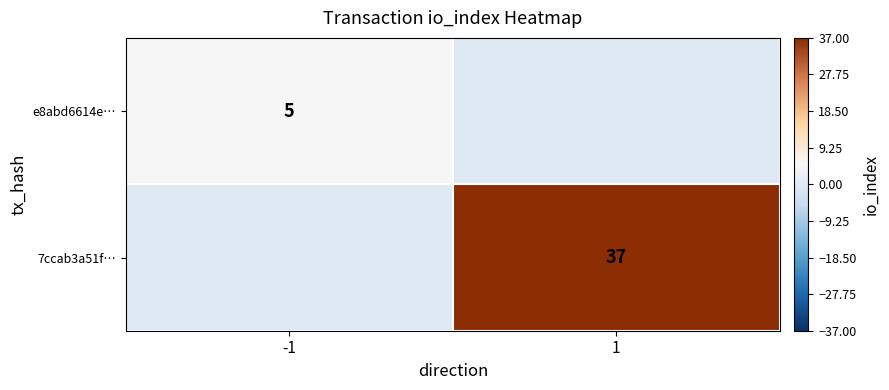

Is it true that 7ccab3a51f… equals 37 at 1?

True